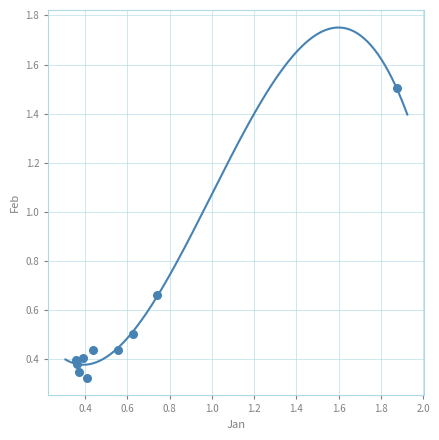

What is the range of X values (max minus min)?

1.5